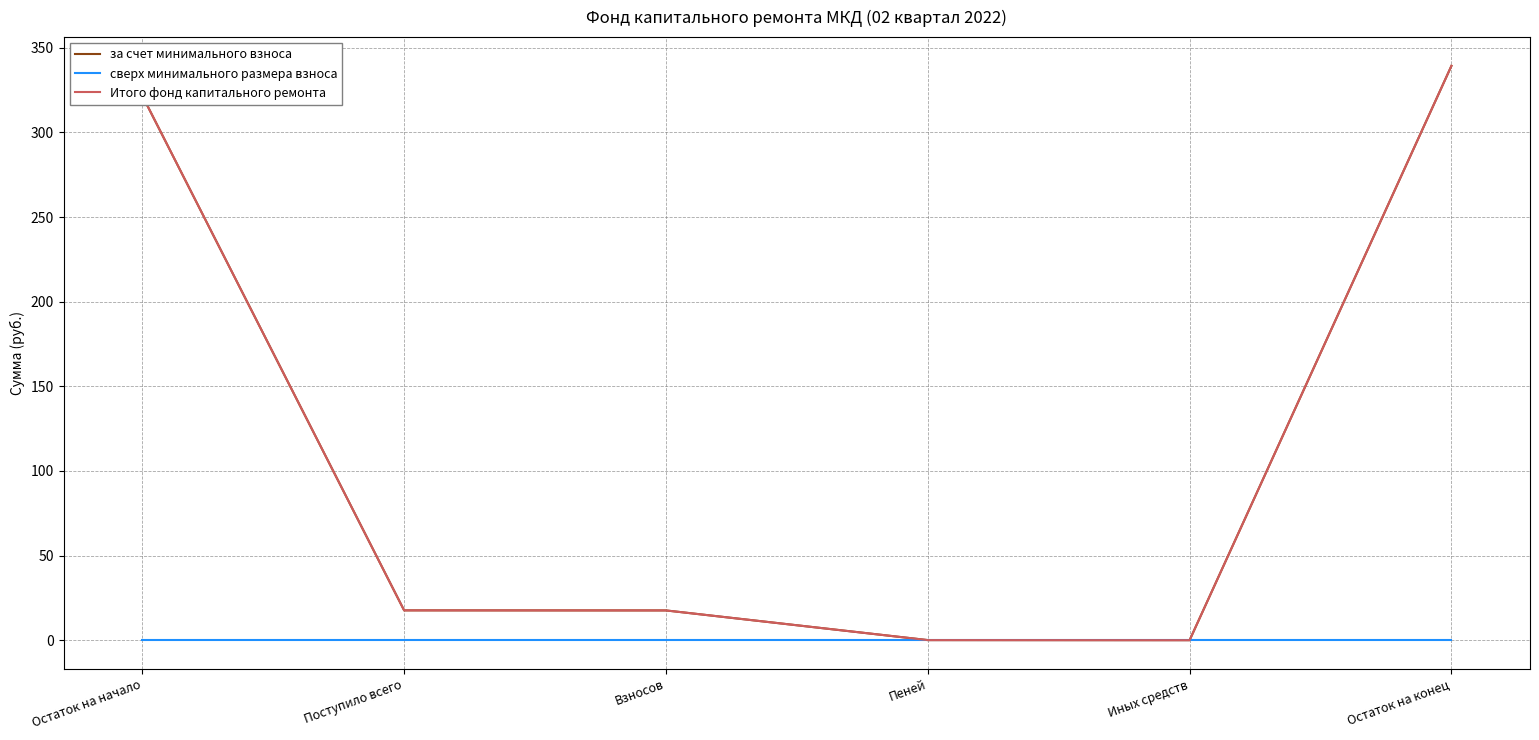

True or false: Итого фонд капитального ремонта and за счет минимального взноса intersect in this chart.

False